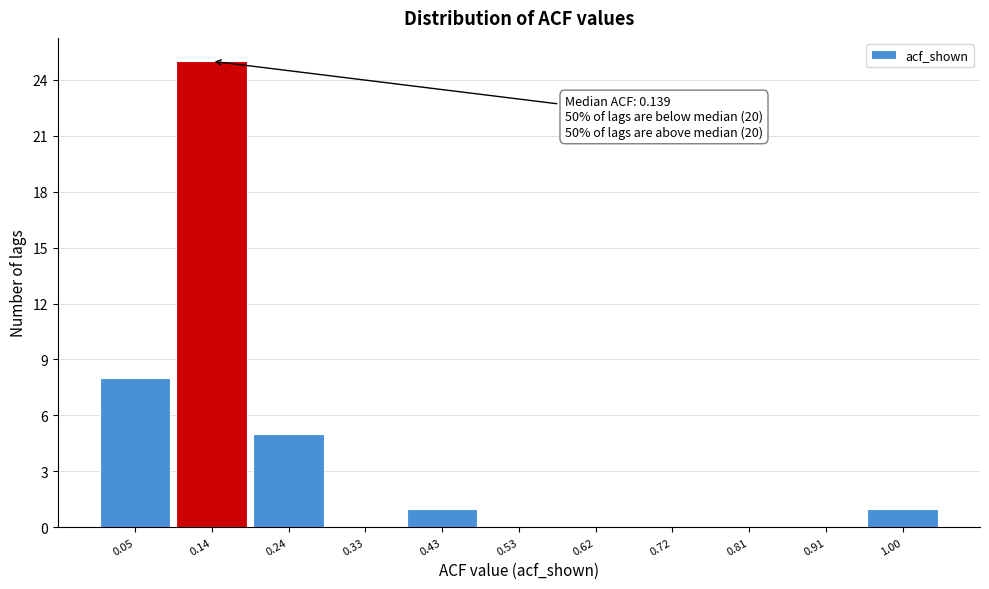

Which range on the x-axis has the tallest bar?

0.10 to 0.19